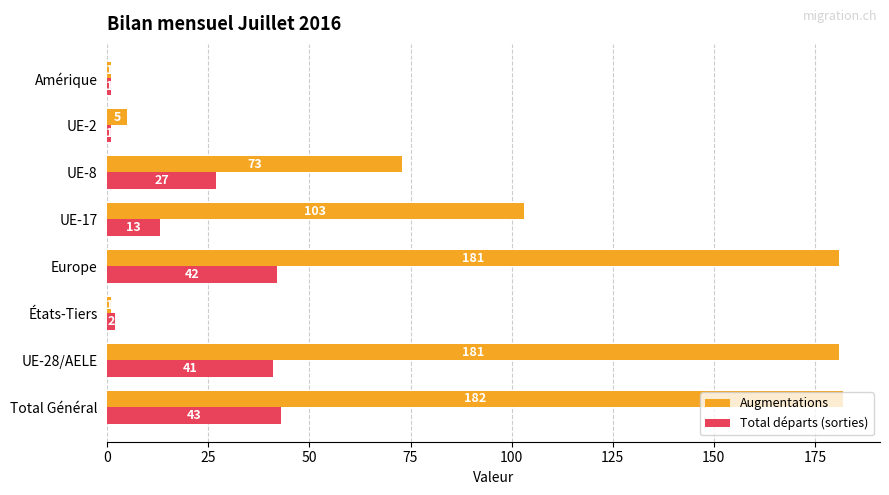

The Total départs (sorties) series shows 22 at UE-17. True or false?

False